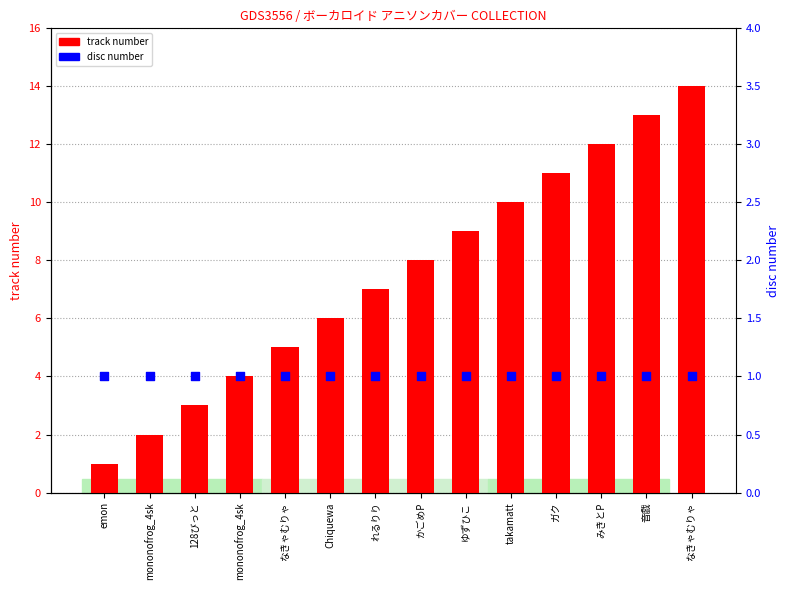

Which series contains the lowest Y value?

track number